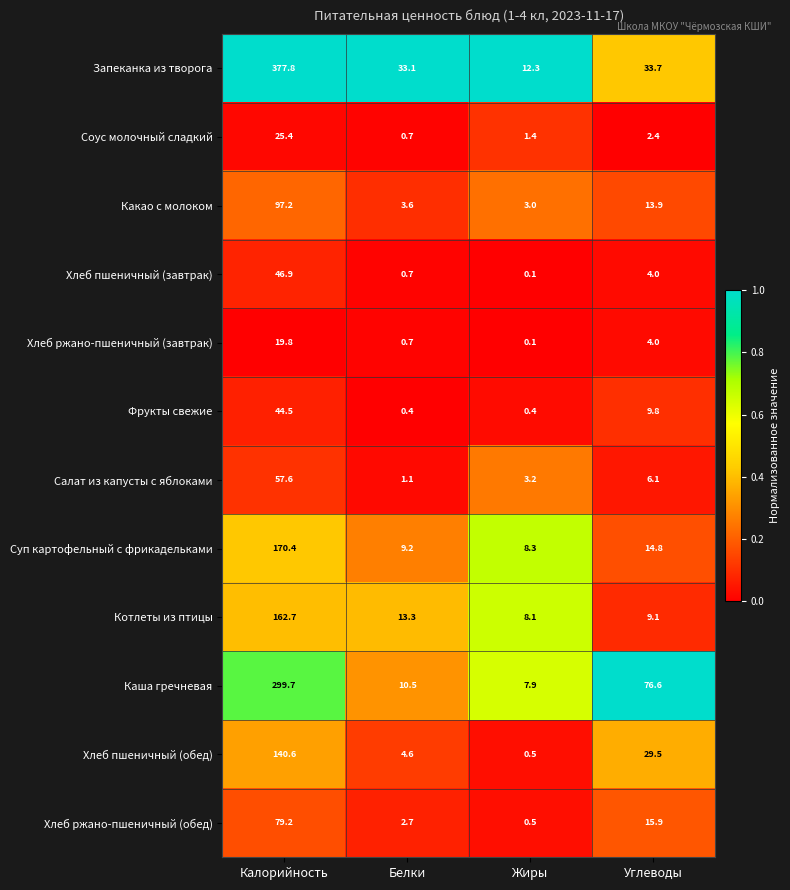

At Калорийность, list the series in order from smallest to largest.

Хлеб ржано-пшеничный (завтрак), Соус молочный сладкий, Фрукты свежие, Хлеб пшеничный (завтрак), Салат из капусты с яблоками, Хлеб ржано-пшеничный (обед), Какао с молоком, Хлеб пшеничный (обед), Котлеты из птицы, Суп картофельный с фрикадельками, Каша гречневая, Запеканка из творога